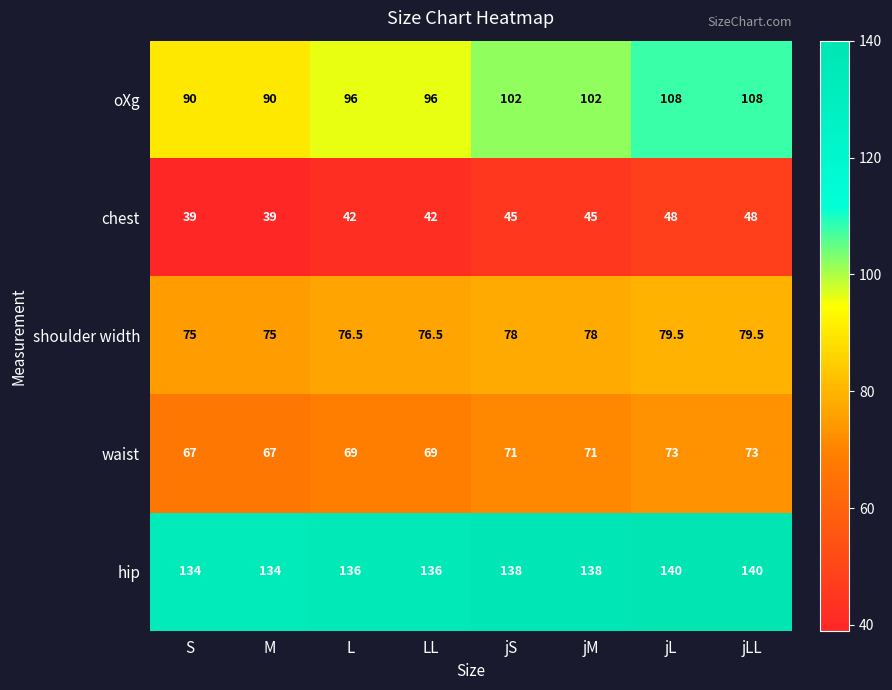

What is the maximum value shown in the chart?

140.0